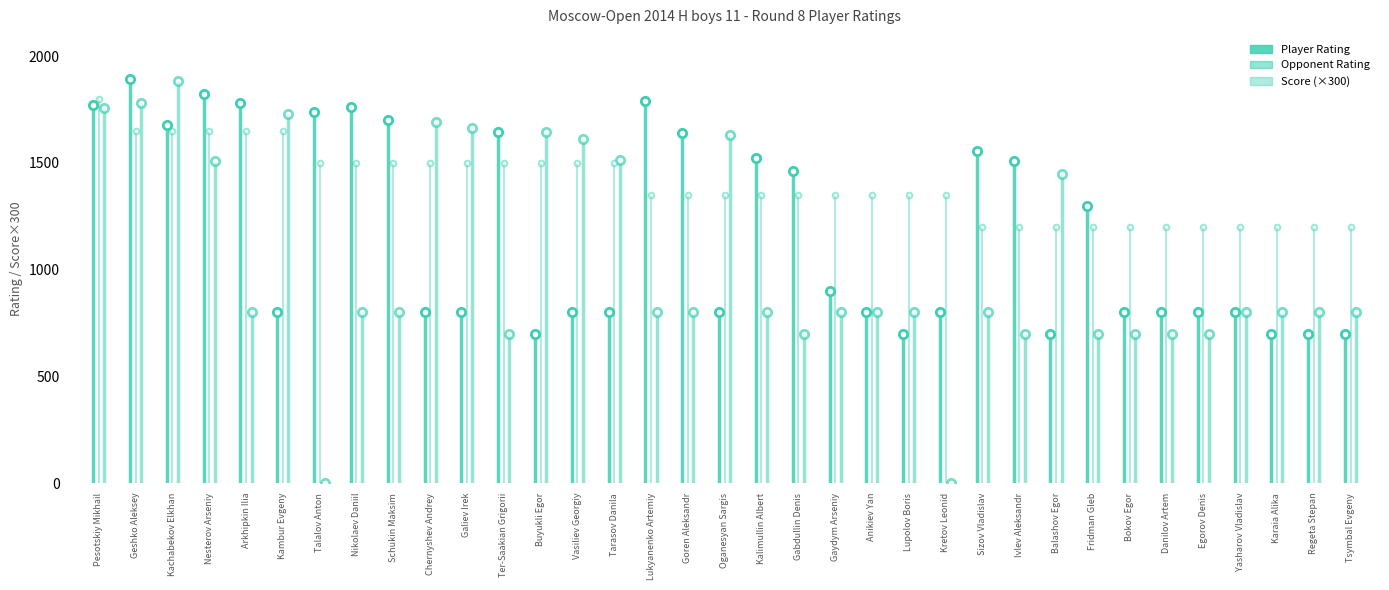

Is it true that Rating (Left) equals 1378 at Yasharov Vladislav?

False